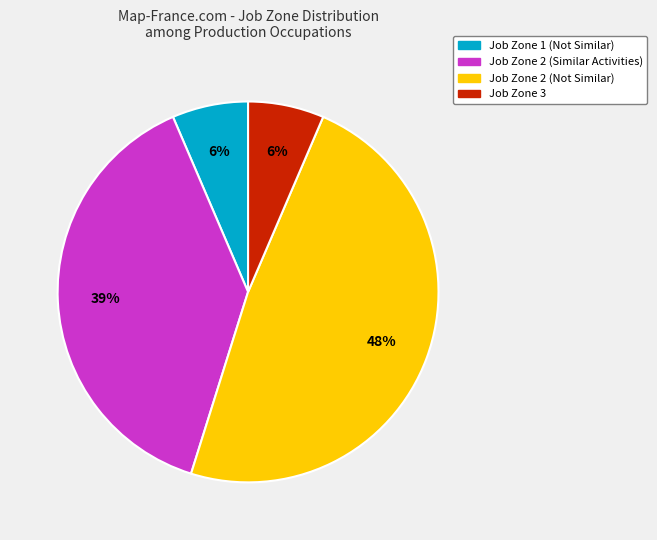

To the nearest percent, what is the average slice percentage?

25%